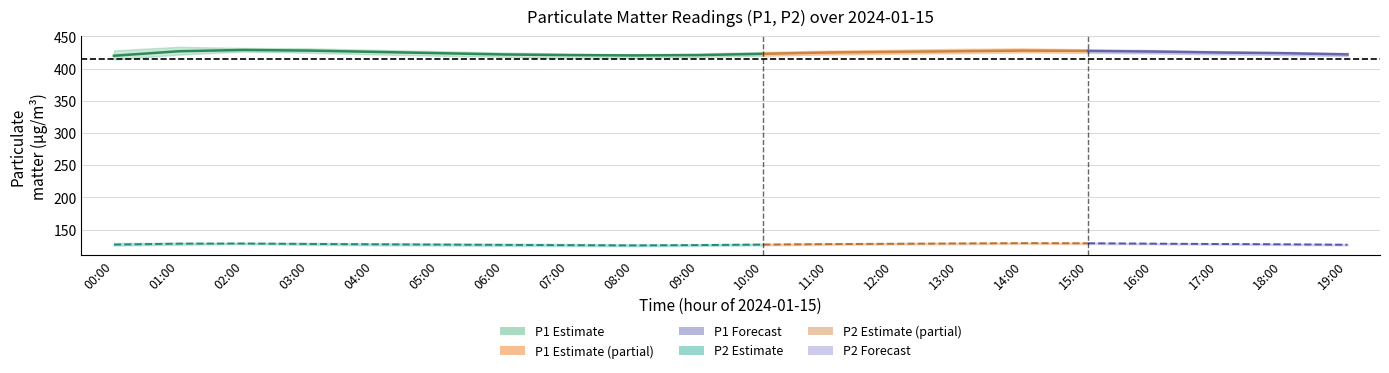

List the labels in order of P1_center value, largest first.

02:00, 03:00, 14:00, 15:00, 01:00, 13:00, 16:00, 04:00, 12:00, 11:00, 17:00, 05:00, 18:00, 10:00, 06:00, 19:00, 07:00, 09:00, 08:00, 00:00